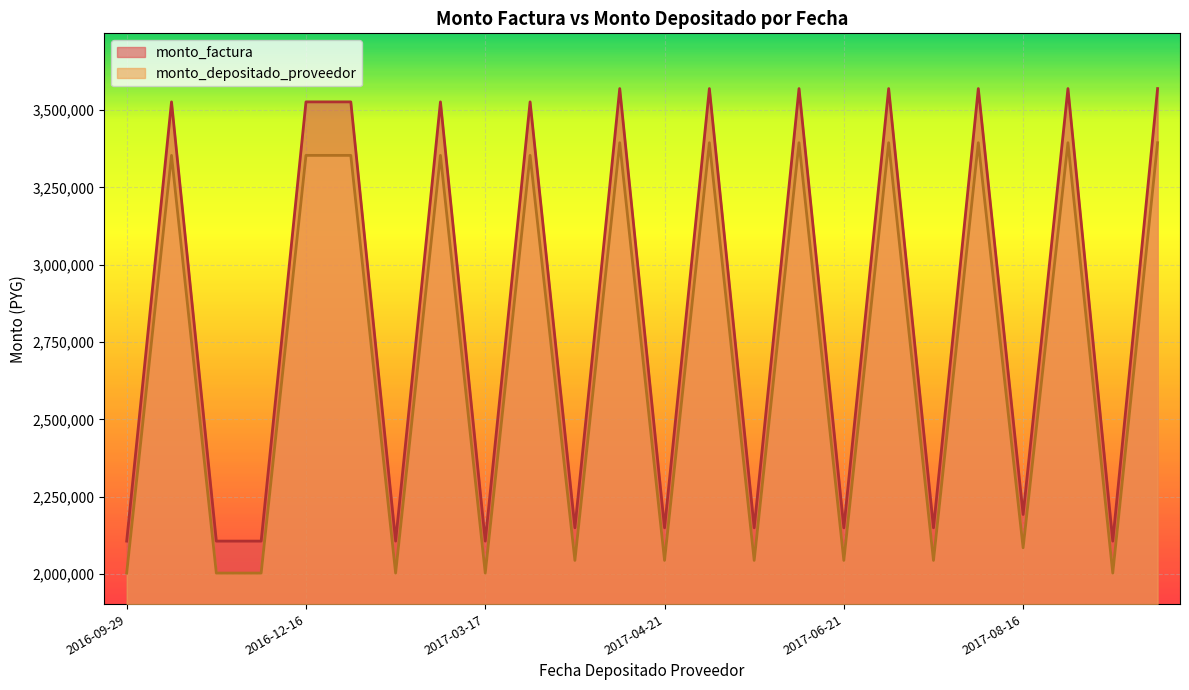

What is the lowest value of the monto_depositado_proveedor series?

2003718